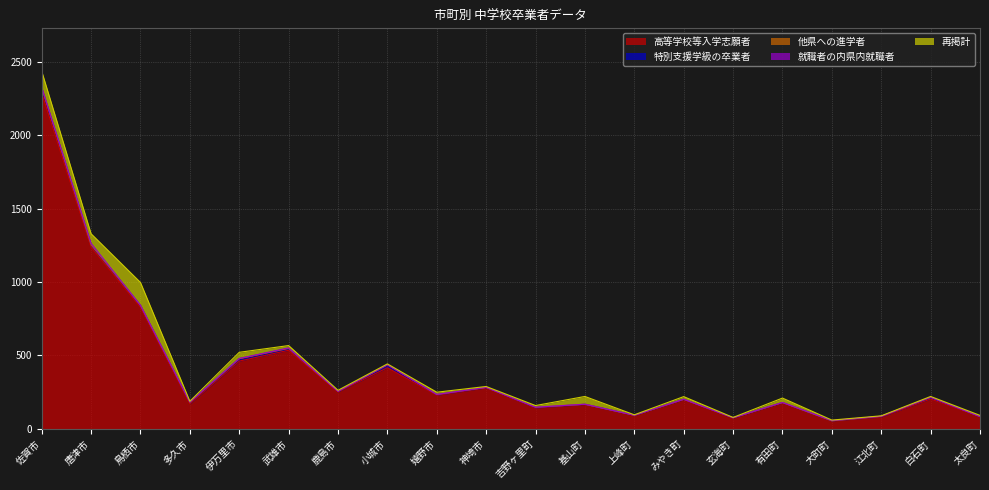

How many lines are shown in the chart?

5